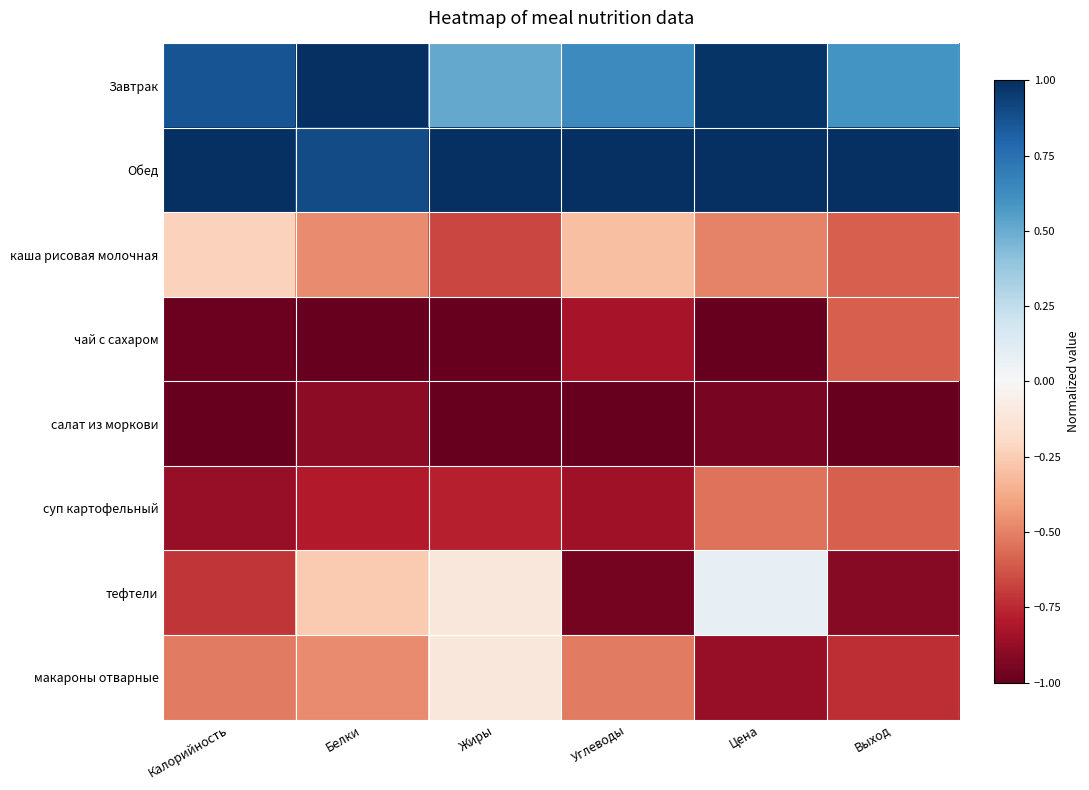

What is the maximum value shown in the chart?

1.0